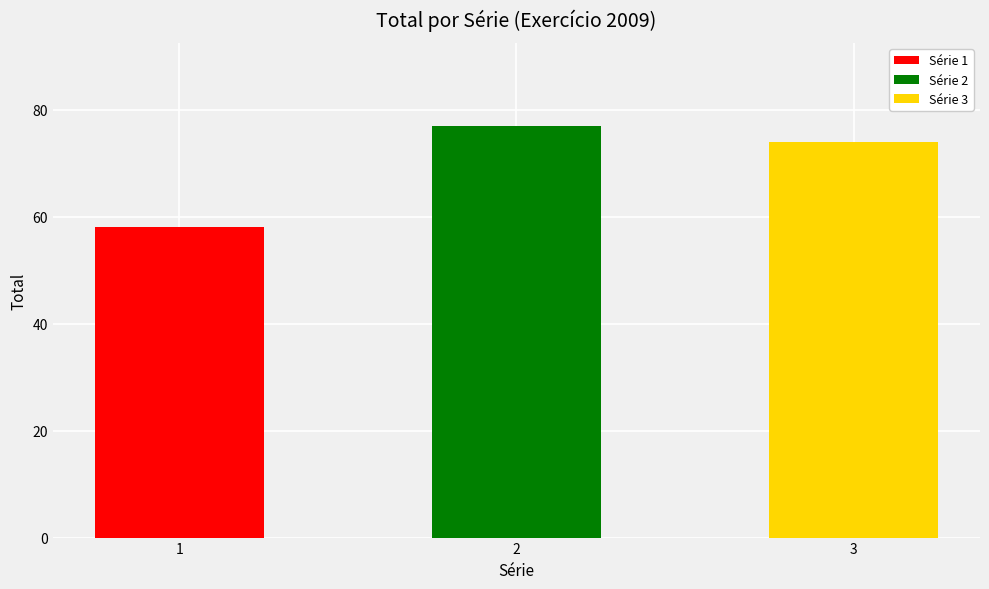

Rank the categories by value from highest to lowest.

2, 3, 1